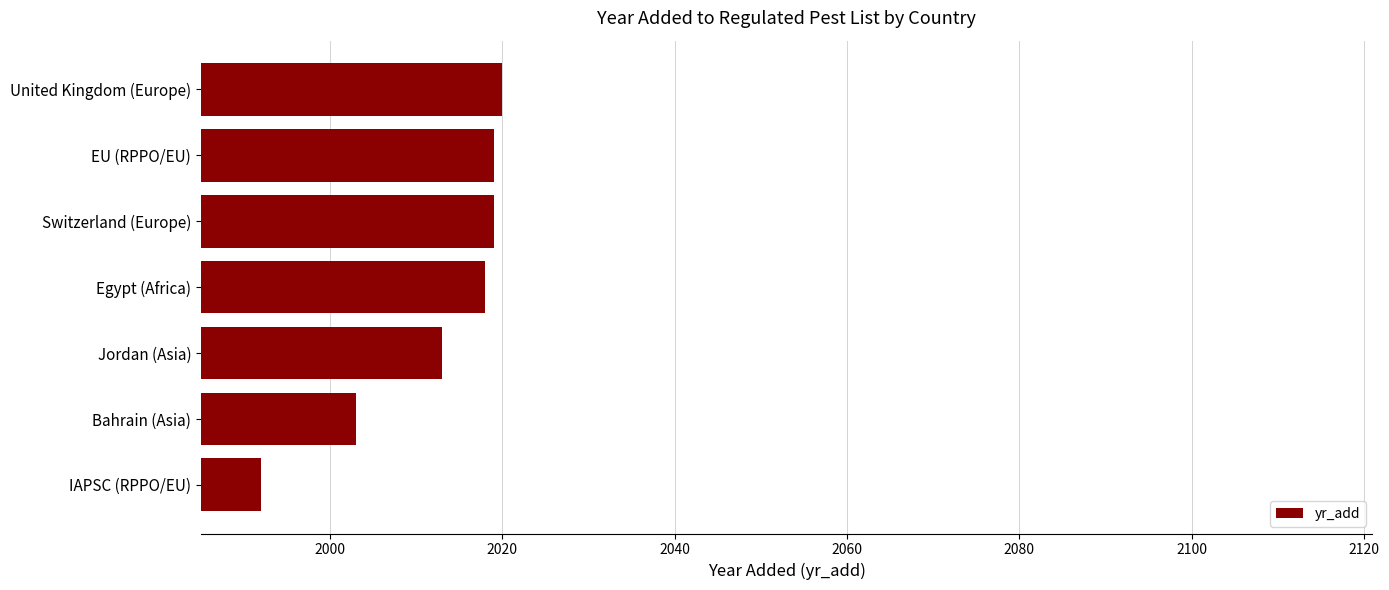

Where is the data nearest to the value 2006?

Bahrain (Asia)